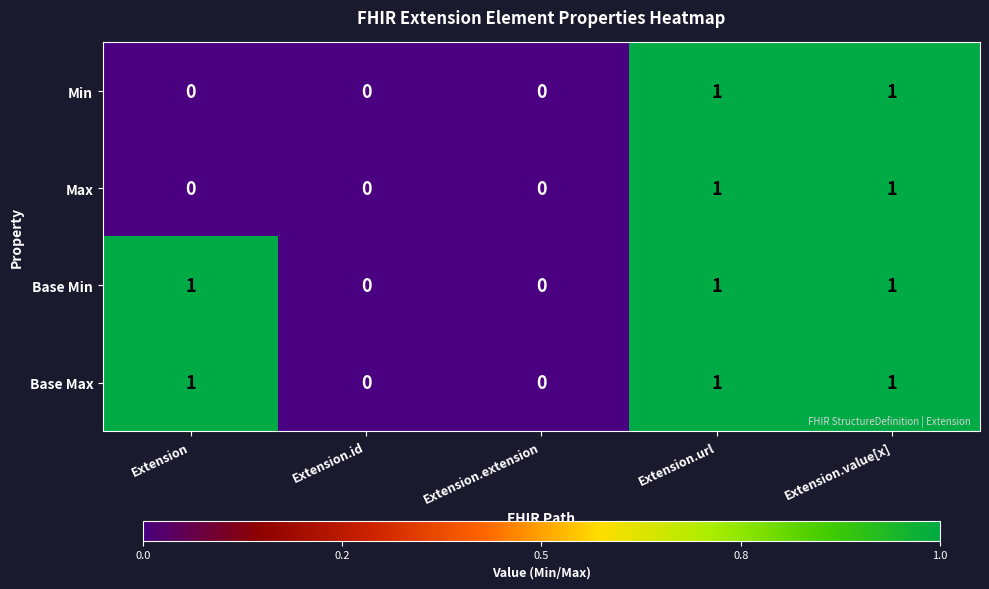

How many Max values are between 0 and 1?

5